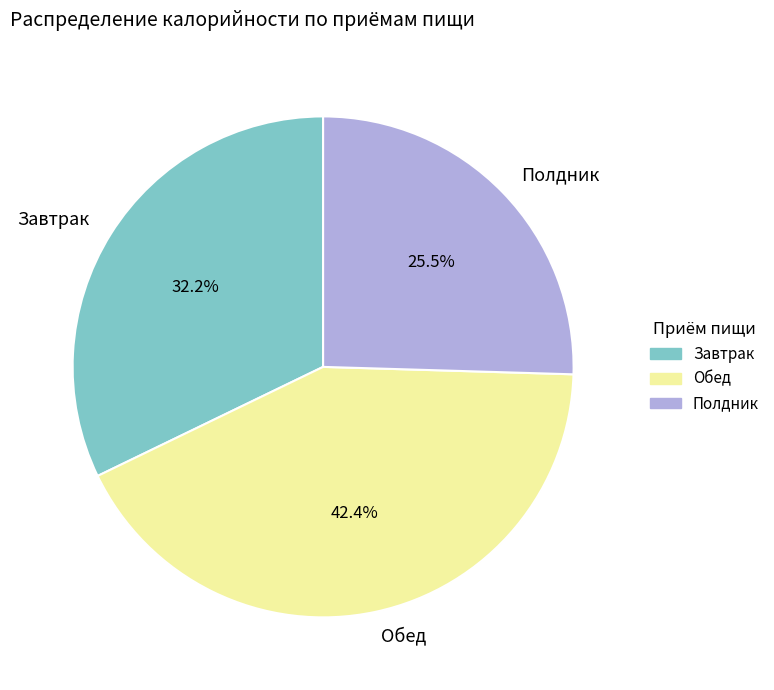

Does any single category account for the majority?

No